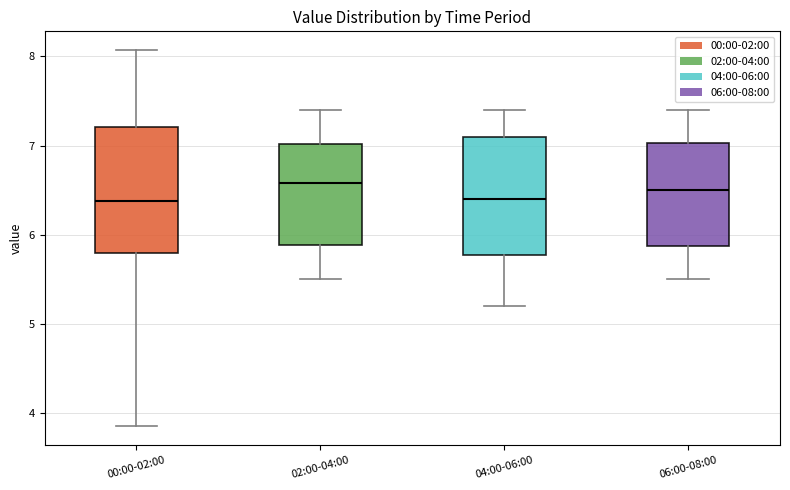

Reading left to right, transcribe this box plot: for each box, give where its median line is, the range the box spans, and where its two whiskers end, as read against the y-axis. The values are not printed on the chart, so give them approximately, as read against the axis.

00:00-02:00: median 6.4, box 5.8 to 7.2, whiskers 3.9 to 8.1
02:00-04:00: median 6.6, box 5.9 to 7.0, whiskers 5.5 to 7.4
04:00-06:00: median 6.4, box 5.8 to 7.1, whiskers 5.2 to 7.4
06:00-08:00: median 6.5, box 5.9 to 7.0, whiskers 5.5 to 7.4